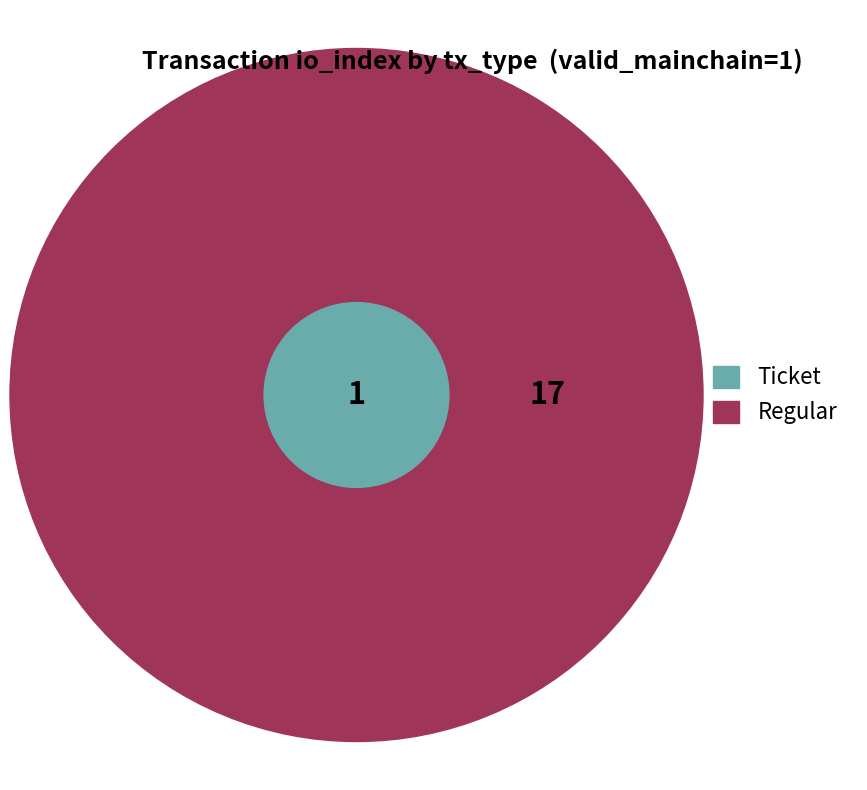

The Ticket (io_index=0) slice represents 1% of the pie. True or false?

False